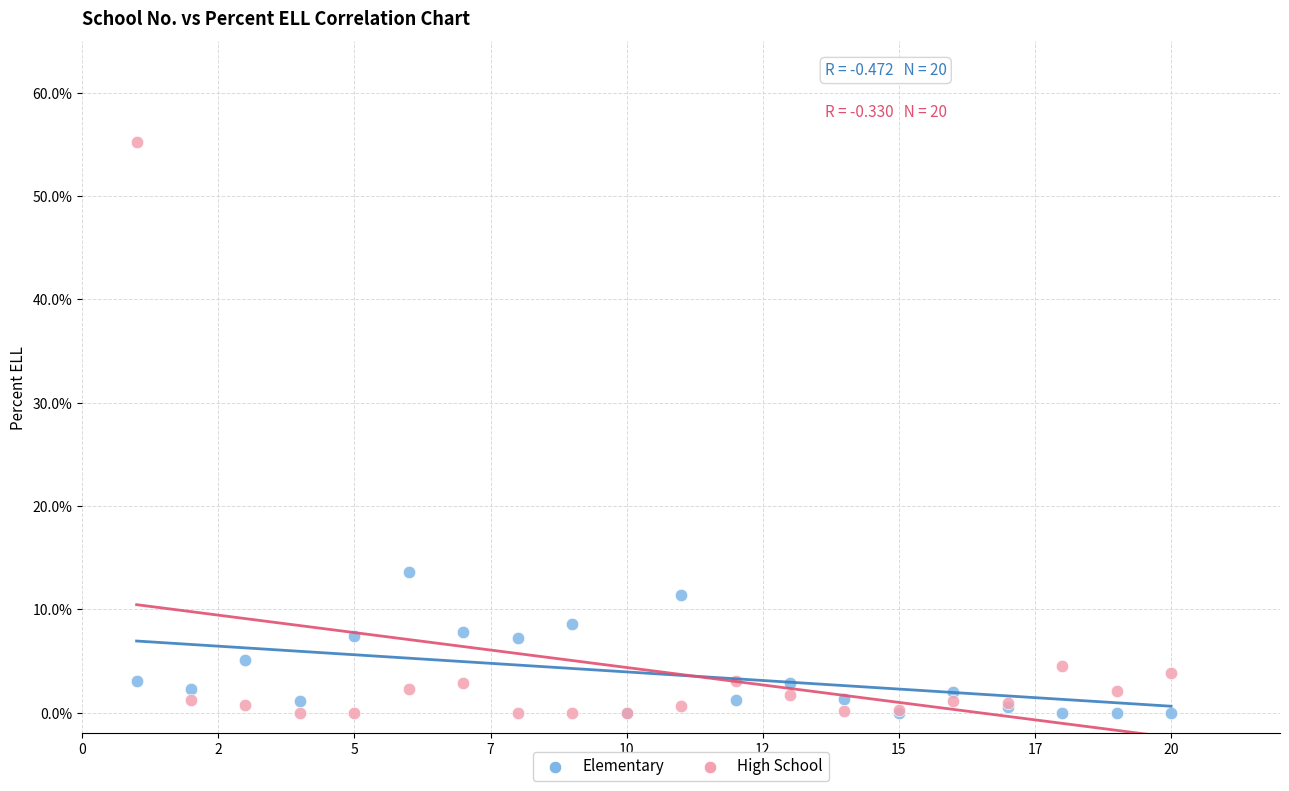

In the High School series, what Y value is closest to 27?

4.5